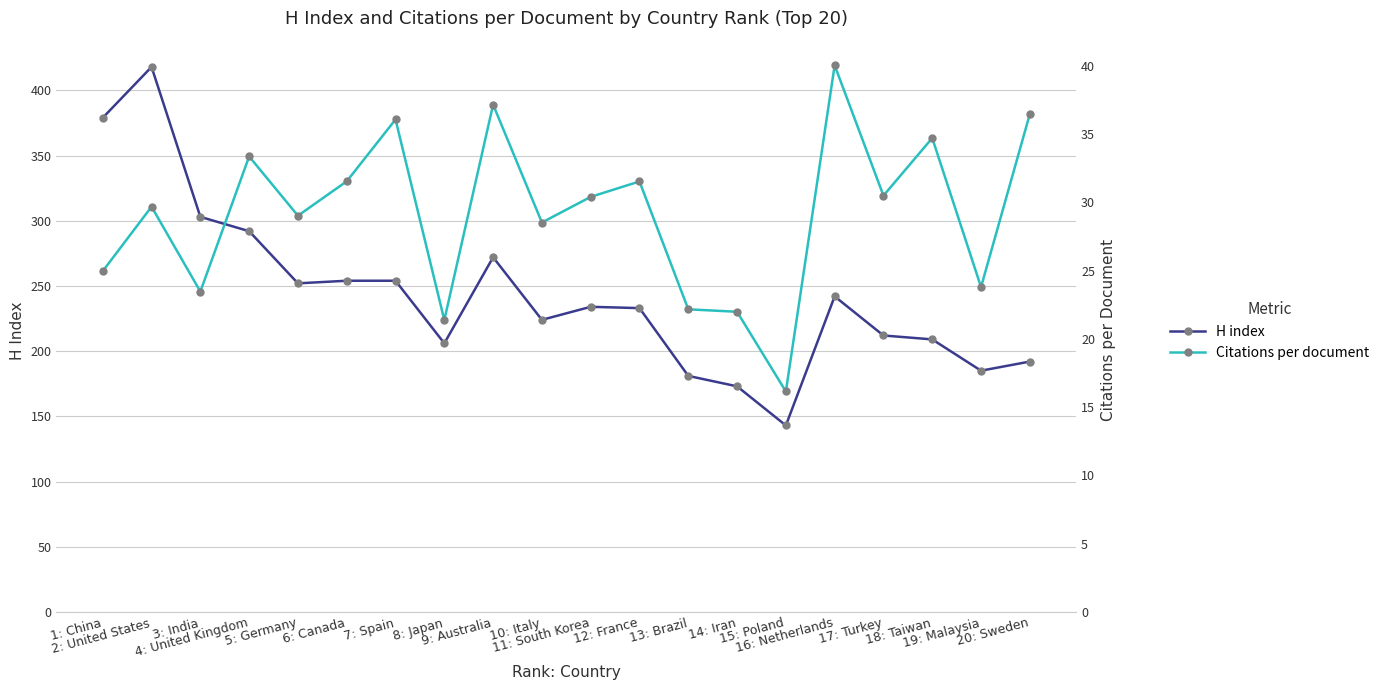

Where does the Citations per document series first go above 30?

4: United Kingdom